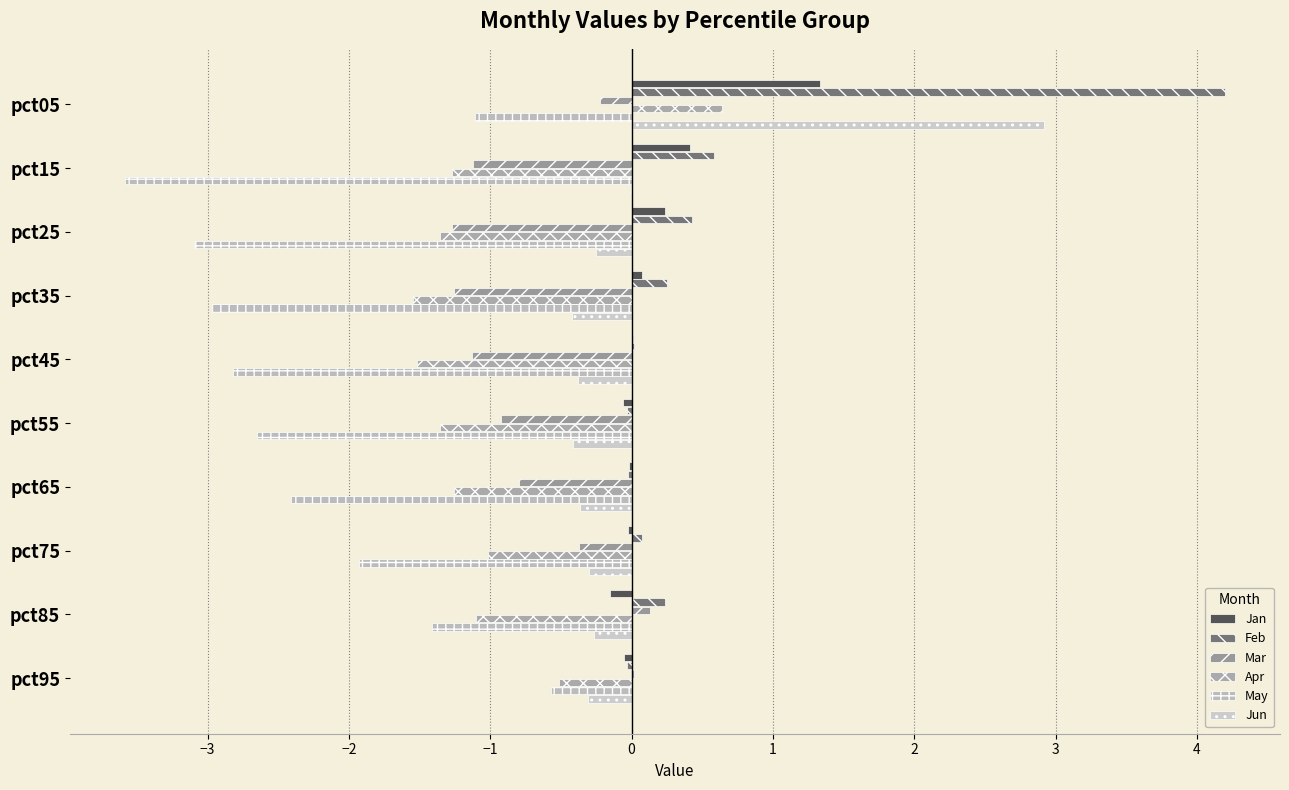

What position from the right is 2?

4